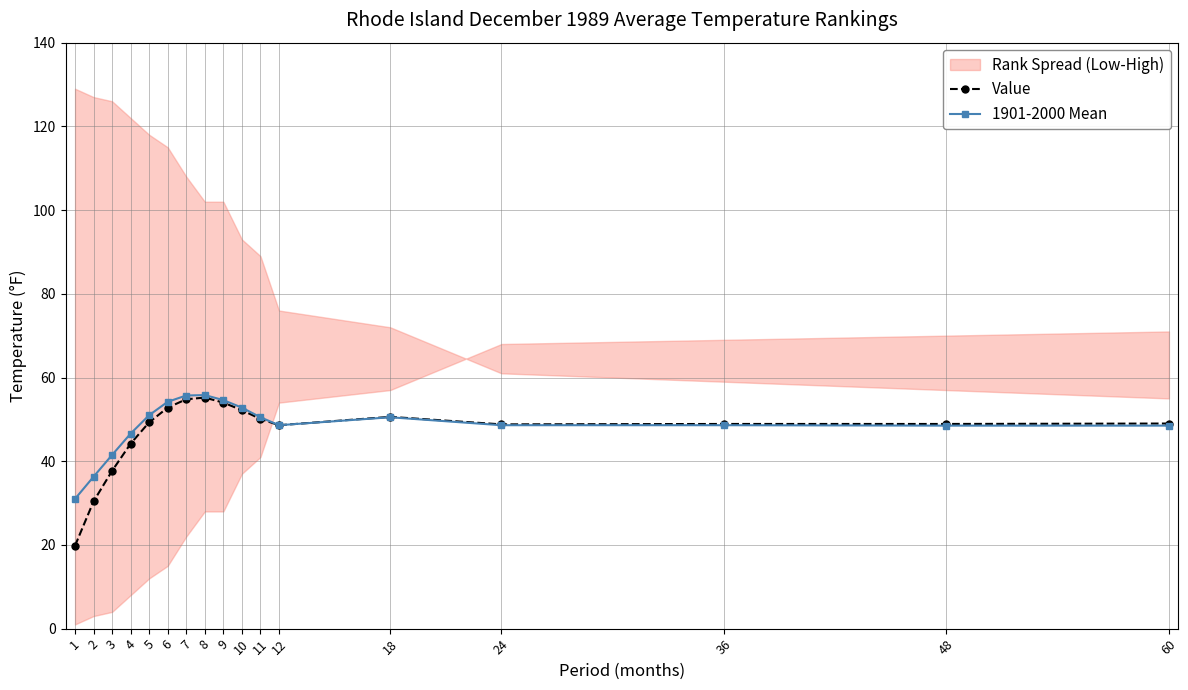

Does the chart have visible grid lines?

Yes